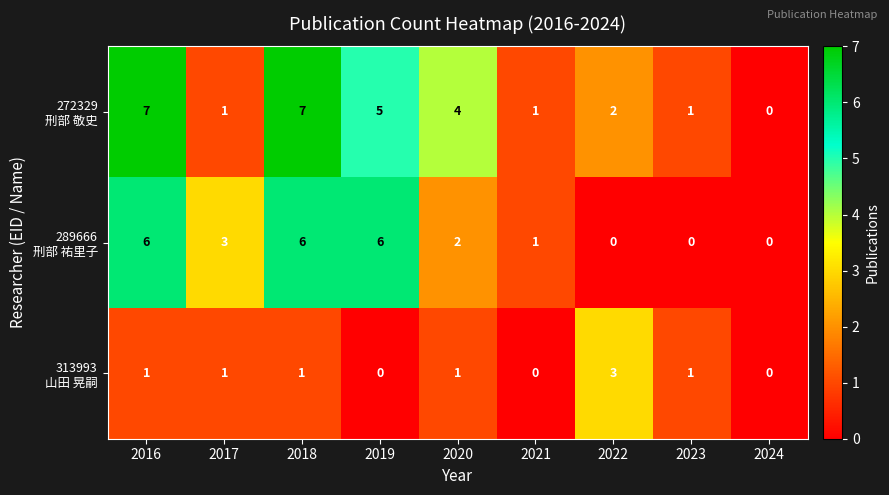

What is the greatest value displayed?

7